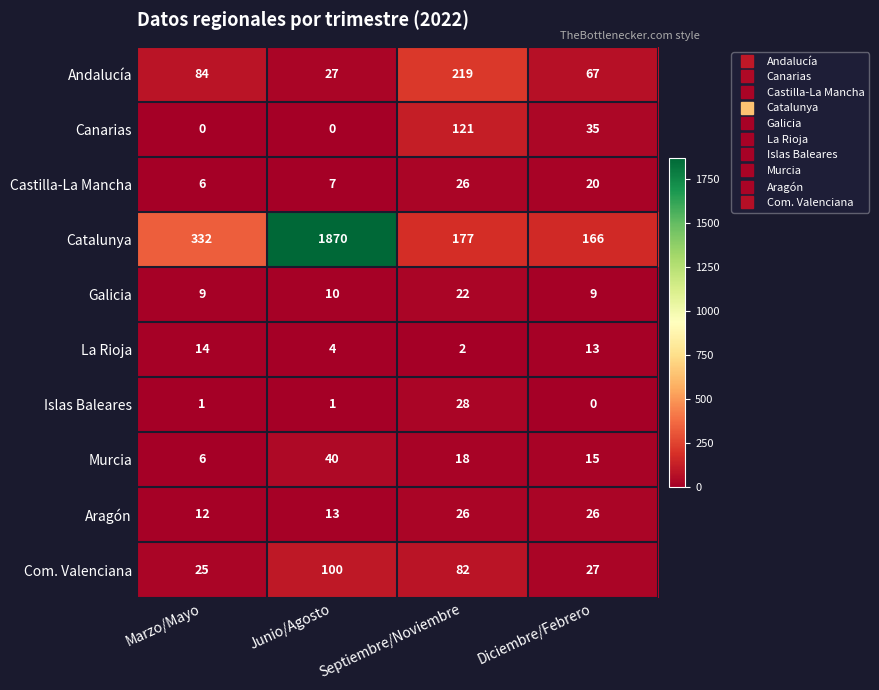

Is it true that Canarias equals 60 at Diciembre/Febrero?

False